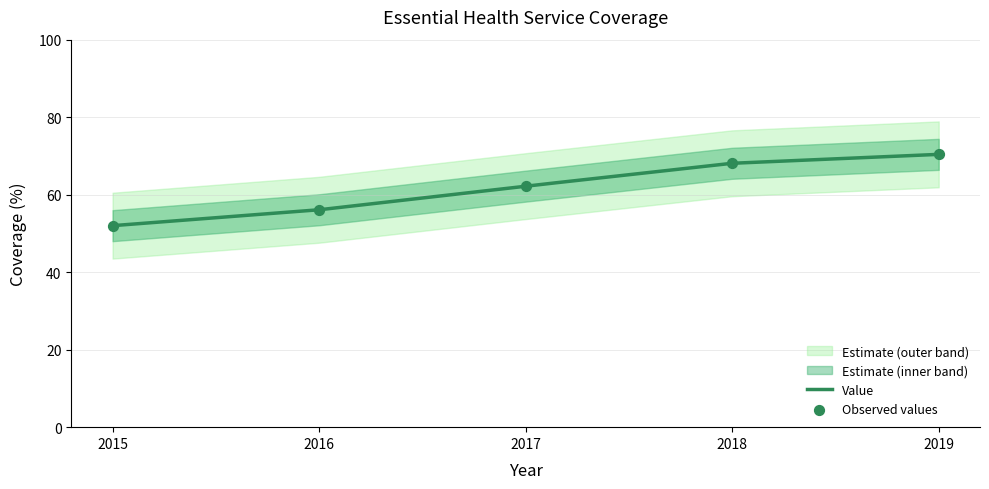

Between 2016 and 2019, which is larger?

2019